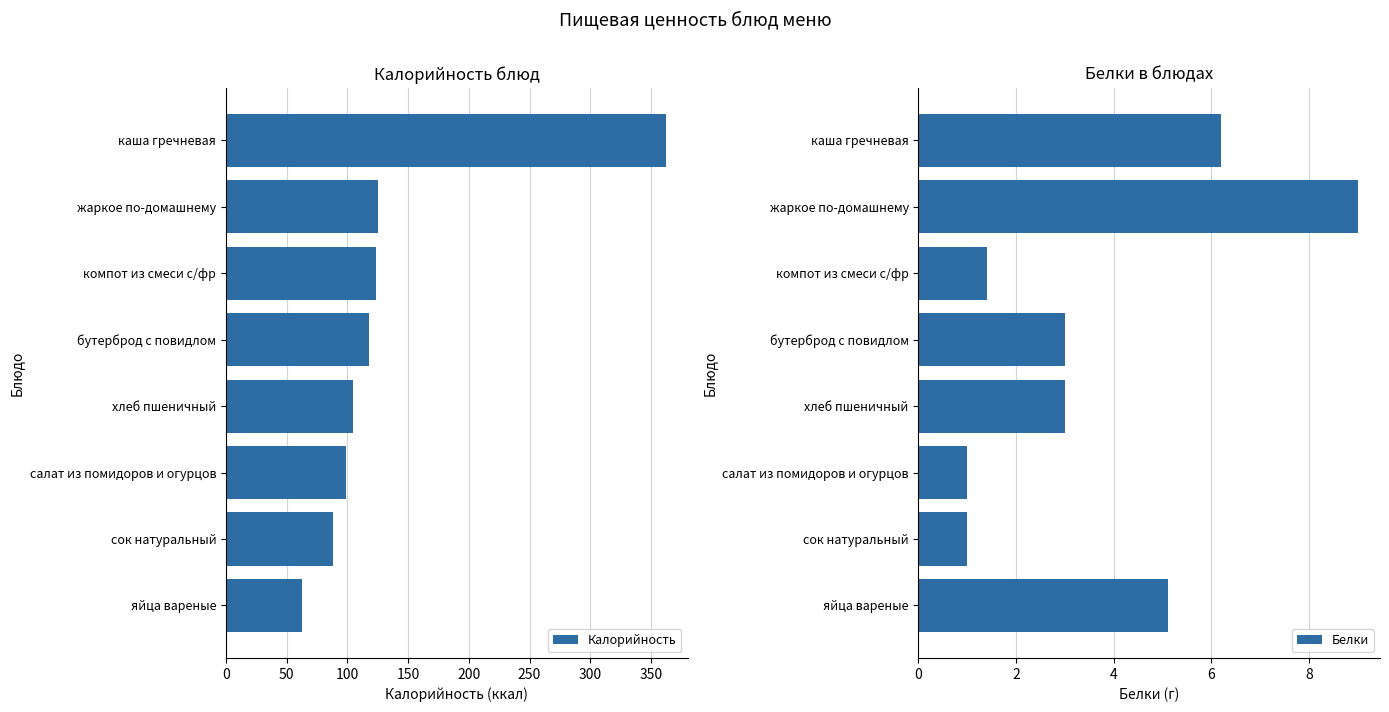

What is the difference between the Калорийность values at каша гречневая and хлеб пшеничный?

257.3